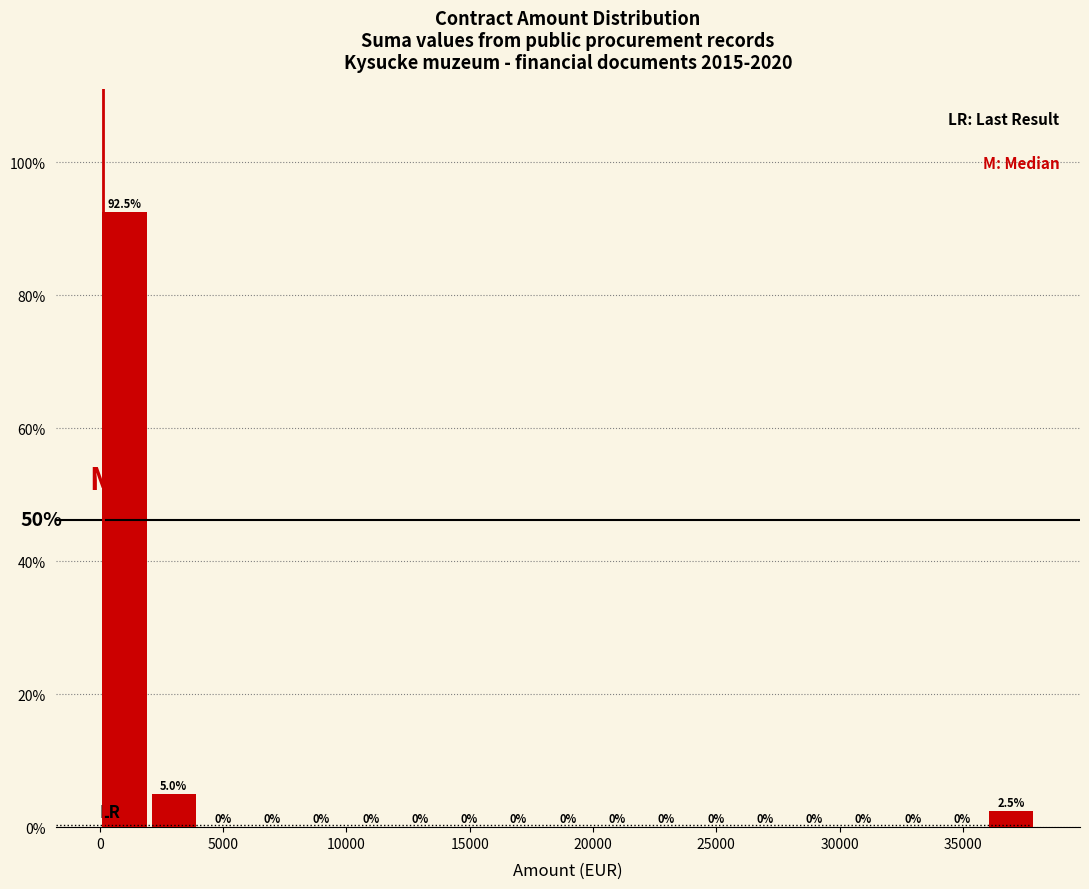

Around what value on the x-axis is the tallest bar? Give the approximate position of its centre, as read against the axis.

1000